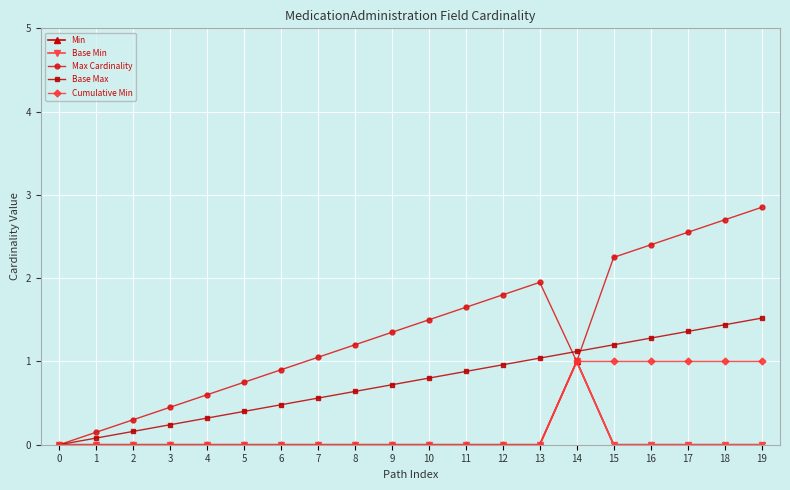

What is the sum of the Cumulative Min values at 16 and 2?

1.0